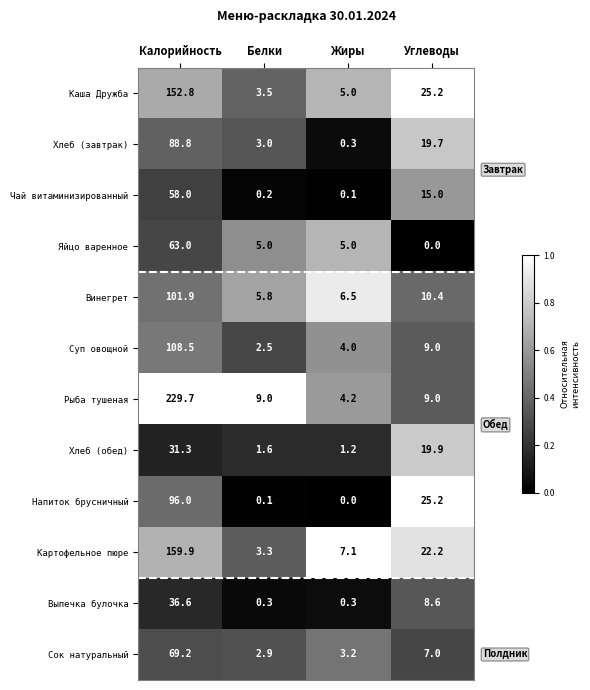

What is the difference between the highest and lowest values at Калорийность?

198.4